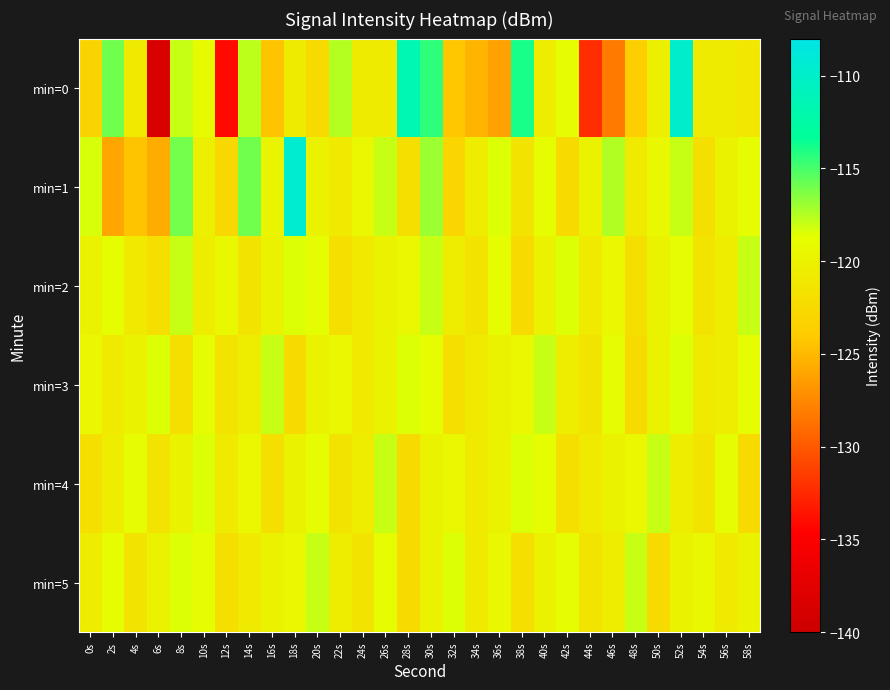

Count the number of categories in the chart.

30